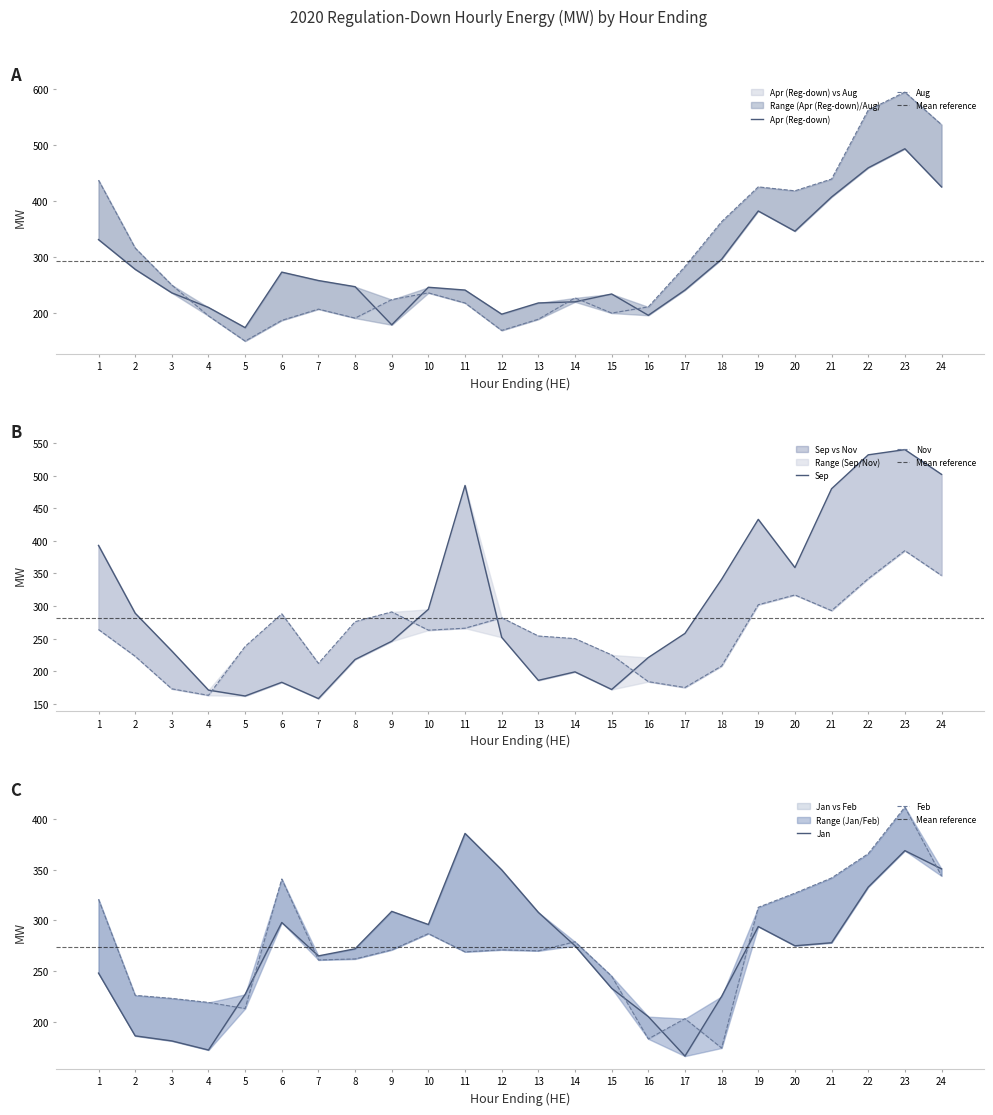

What is the maximum value shown in the chart?

594